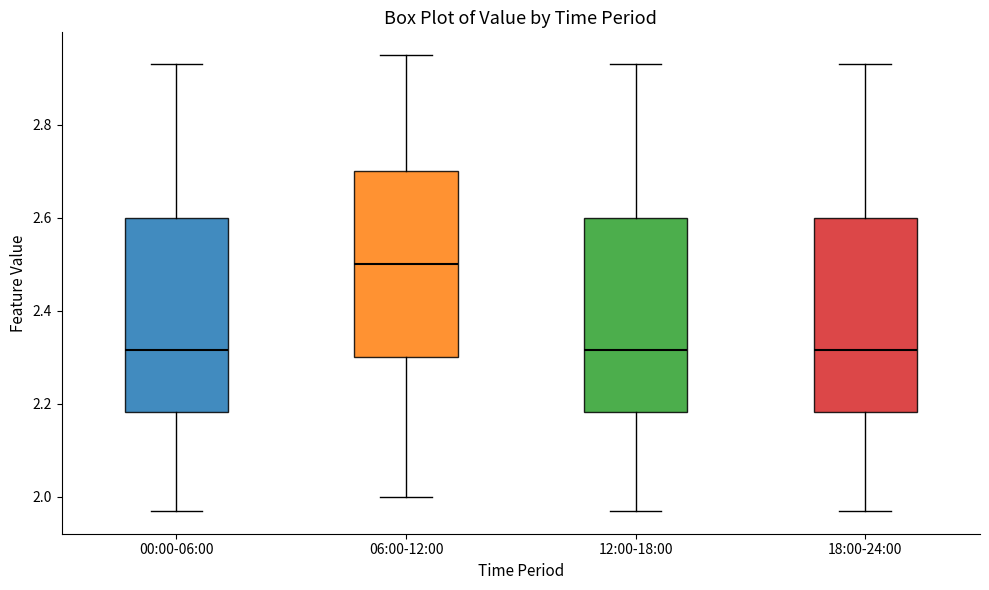

Reading left to right, read every box against the y-axis: the position of its median line, the range the box covers, and the ends of its whiskers. The values are not printed on the chart, so give them approximately, as read against the axis.

00:00-06:00: median 2.32, box 2.18 to 2.60, whiskers 1.98 to 2.94
06:00-12:00: median 2.50, box 2.30 to 2.70, whiskers 2.00 to 2.96
12:00-18:00: median 2.32, box 2.18 to 2.60, whiskers 1.98 to 2.94
18:00-24:00: median 2.32, box 2.18 to 2.60, whiskers 1.98 to 2.94